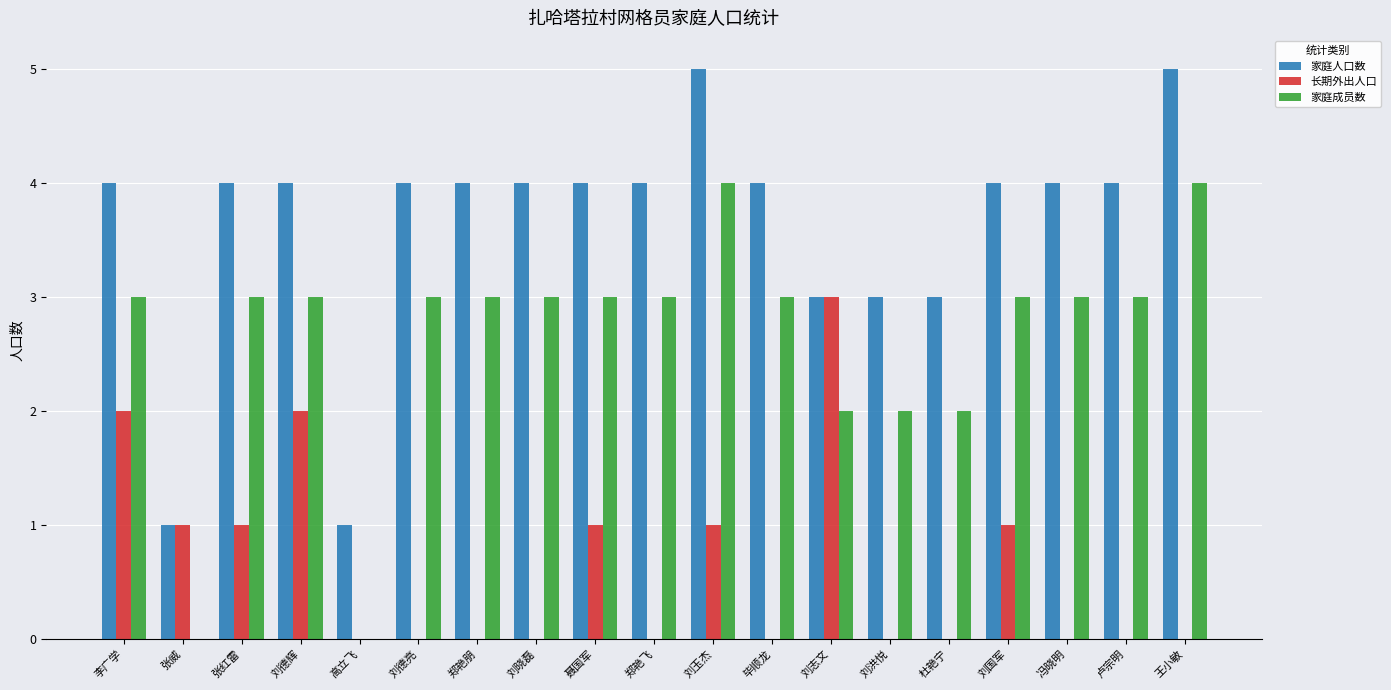

Which series has the largest total across all categories?

家庭人口数